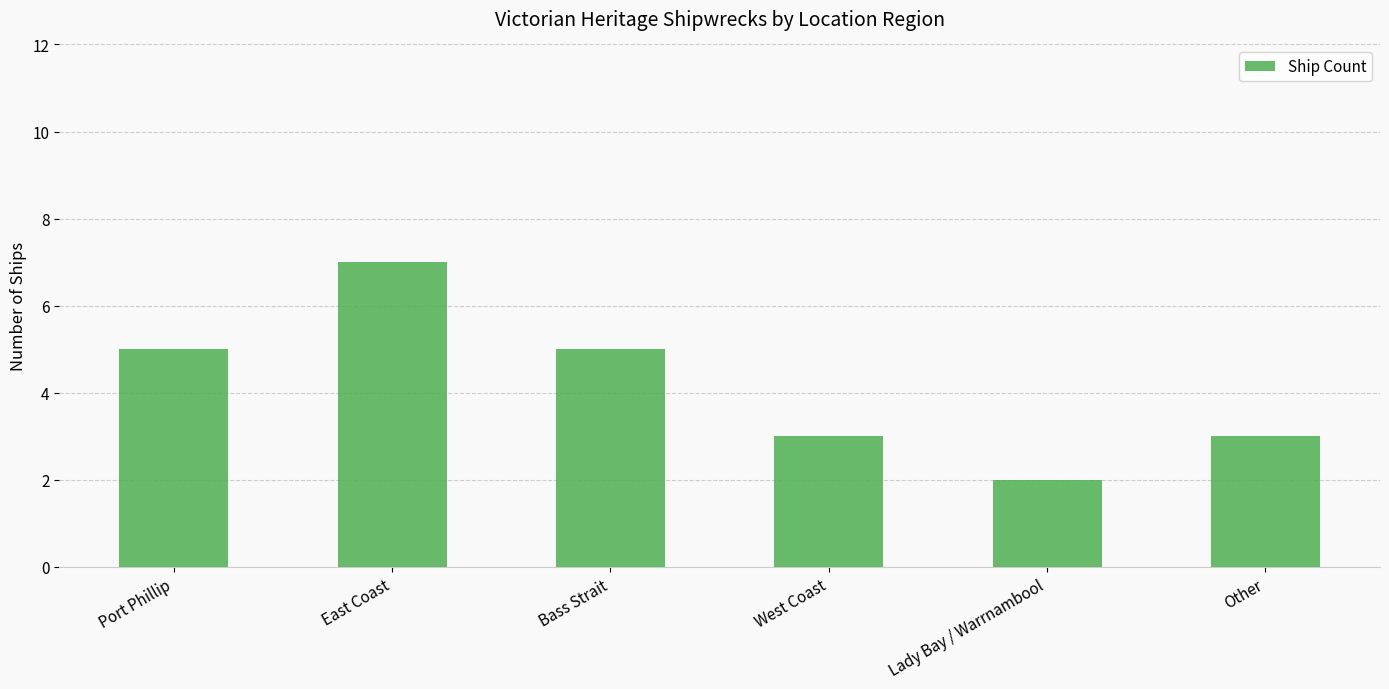

How many bars are there in total?

6